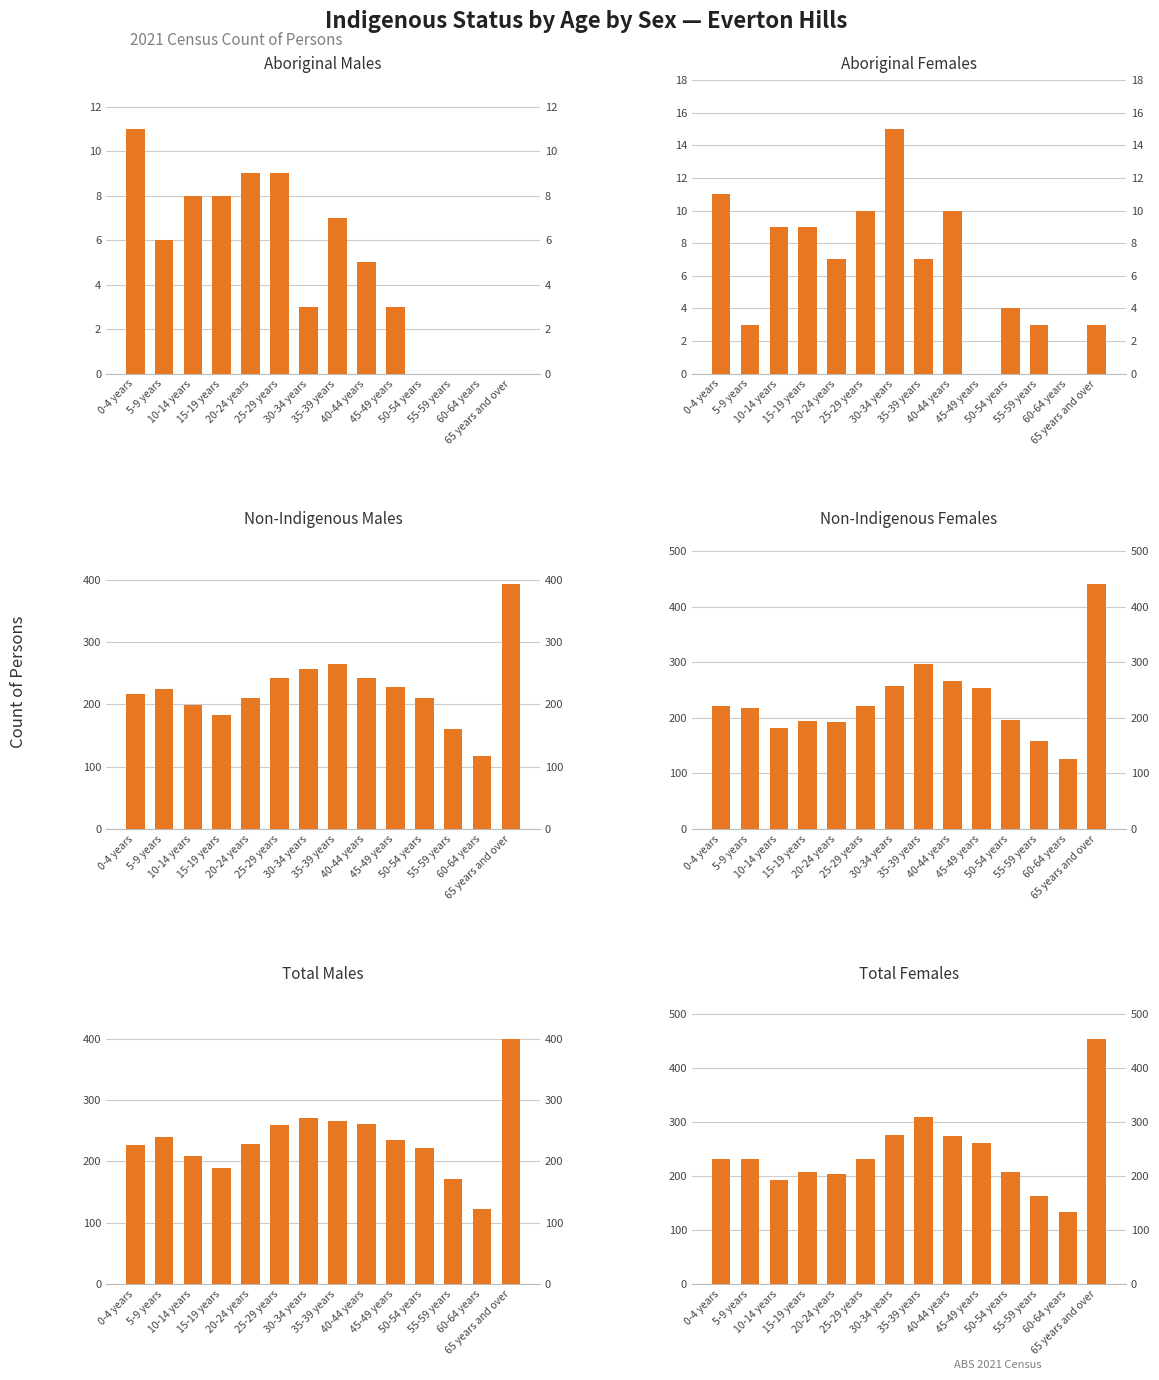

What is the approximate value of Non-Indigenous Females at 0-4 years?

222